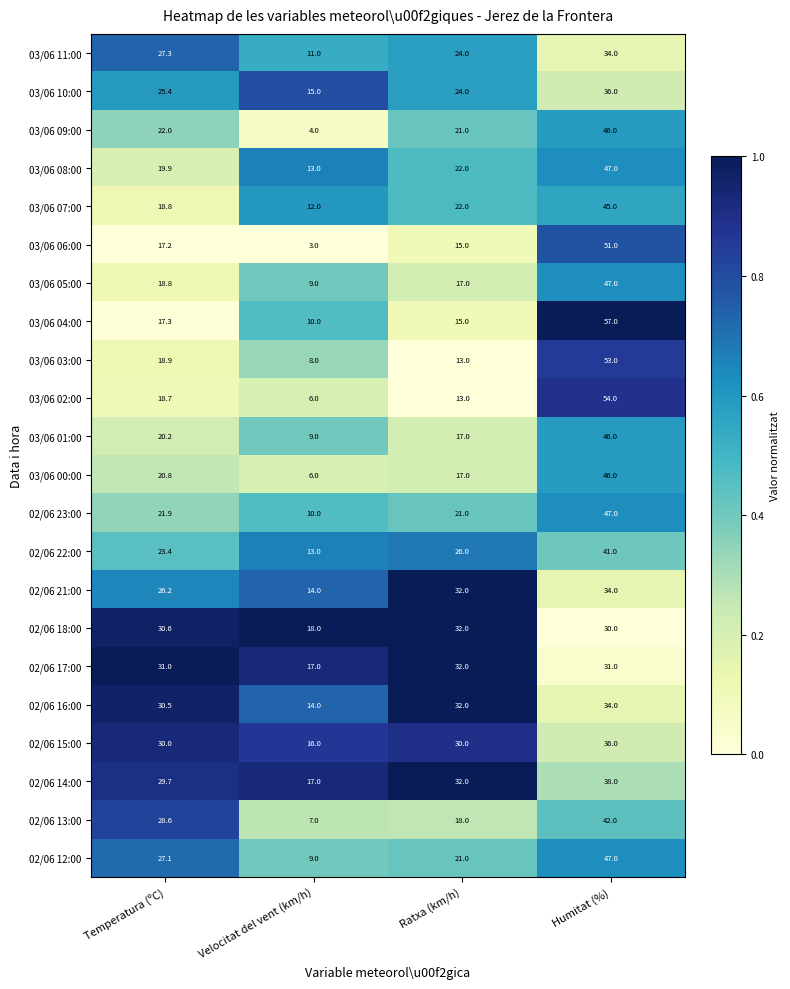

At which category is the sum across all series the highest?

Humitat (%)